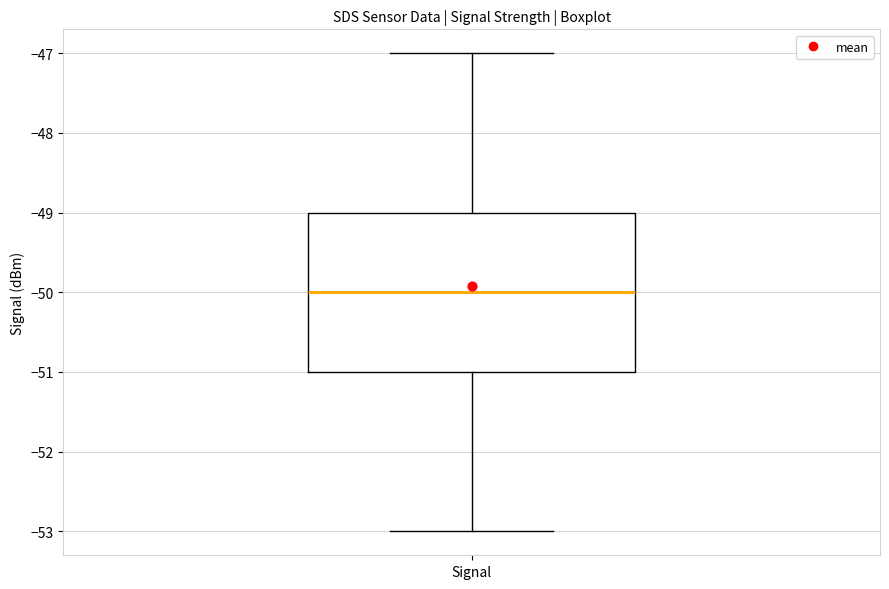

Read this box plot against the y-axis: the position of the median line, the range covered by the box, and the ends of both whiskers. The values are not printed on the chart, so give them approximately, as read against the axis.

median -50, box -51 to -49, whiskers -53 to -47